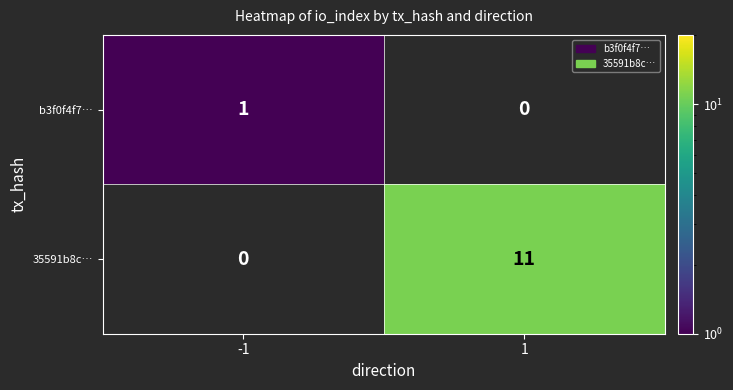

At how many categories does at least one series exceed 7?

1